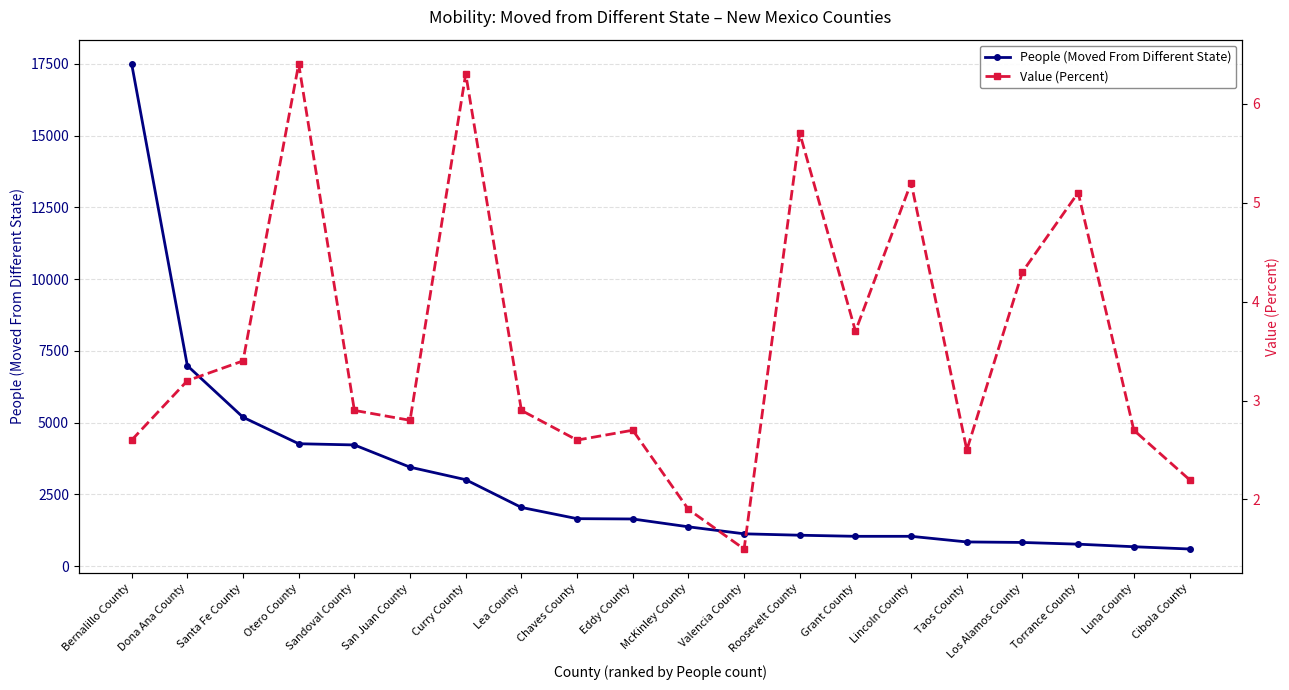

Where is Value (Percent) nearest to the value 3?

Sandoval County